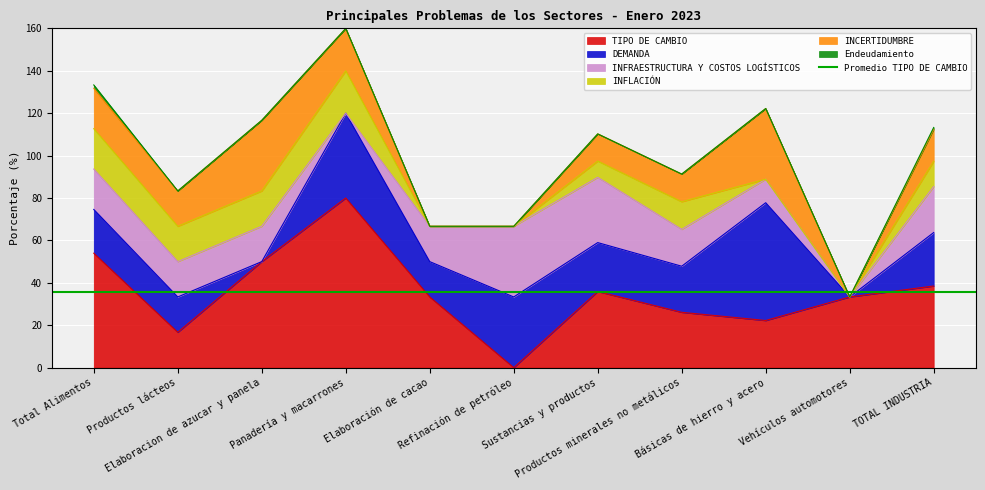

True or false: Endeudamiento and DEMANDA intersect in this chart.

False